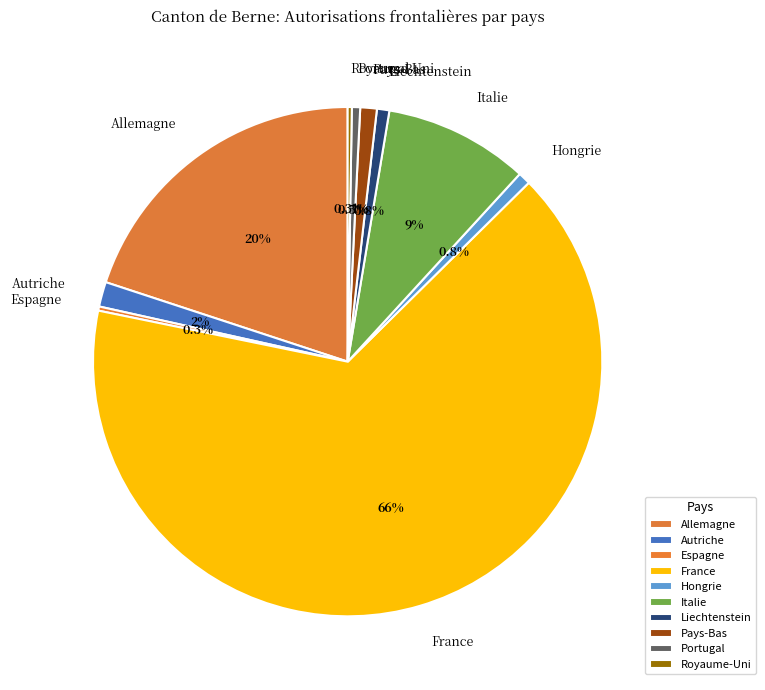

Which slice represents more than half of the pie?

France